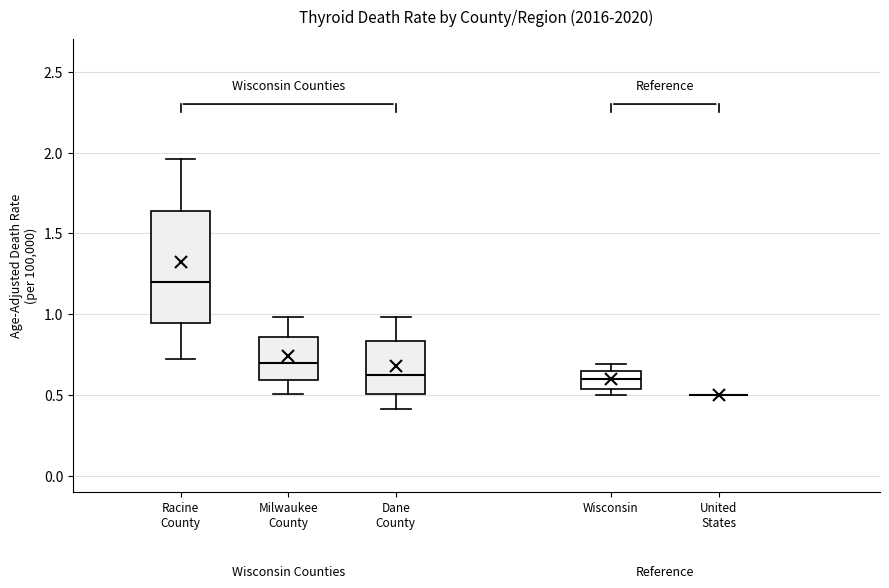

Reading left to right, read every box against the y-axis: the position of its median line, the range the box covers, and the ends of its whiskers. The values are not printed on the chart, so give them approximately, as read against the axis.

Racine County: median 1.20, box 0.95 to 1.65, whiskers 0.75 to 1.95
Milwaukee County: median 0.70, box 0.60 to 0.85, whiskers 0.50 to 1.00
Dane County: median 0.60, box 0.50 to 0.85, whiskers 0.40 to 1.00
Wisconsin: median 0.60, box 0.55 to 0.65, whiskers 0.50 to 0.70
United States: box collapsed to a line at 0.50, whiskers 0.50 to 0.50